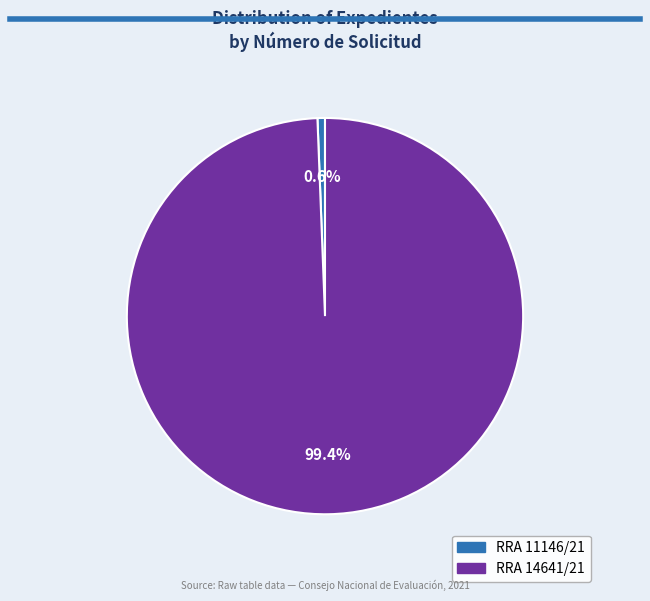

The RRA 14641/21 slice represents 99% of the pie. True or false?

True